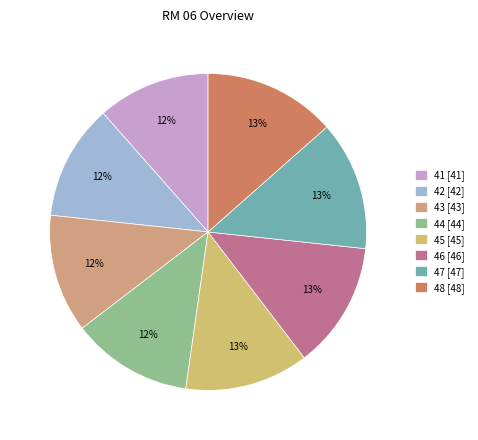

Count the number of slices in the pie.

8